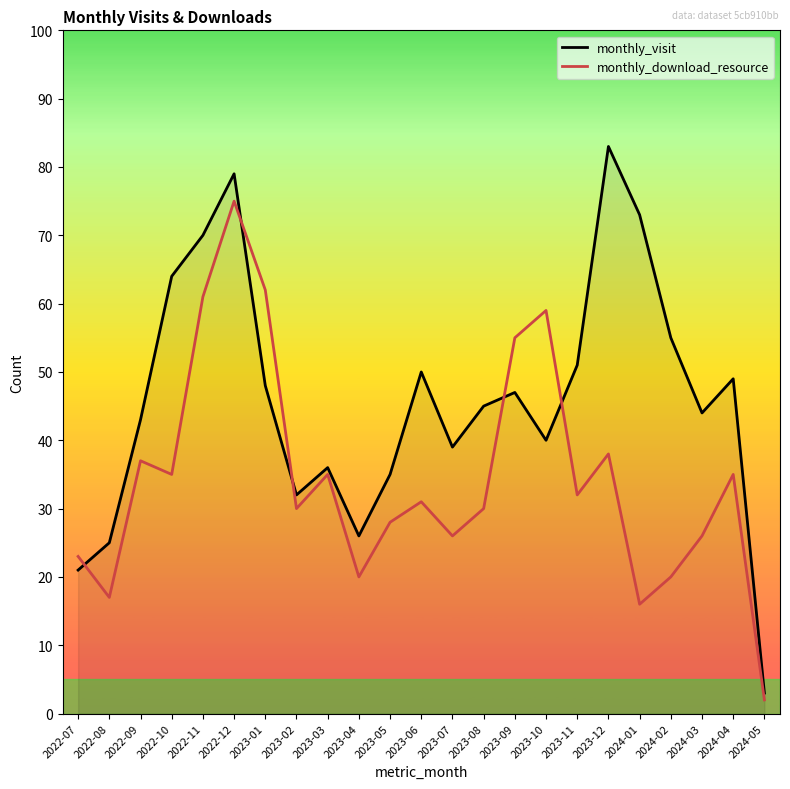

What is the difference between the monthly_download_resource values at 2023-11 and 2022-08?

15